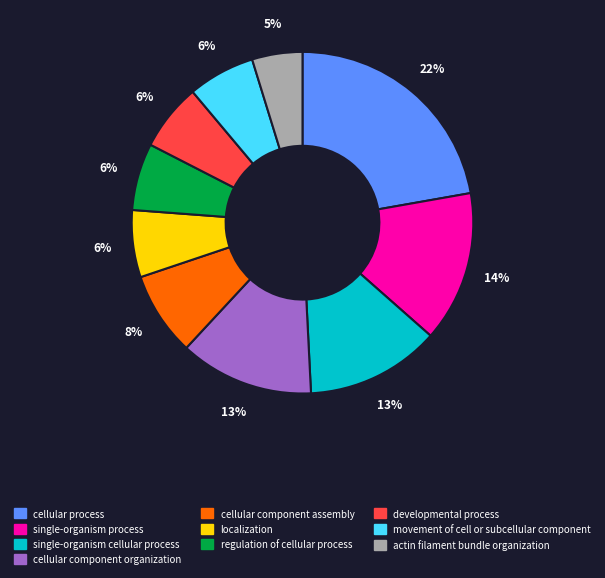

To the nearest percent, what percentage of the pie is developmental process?

6%